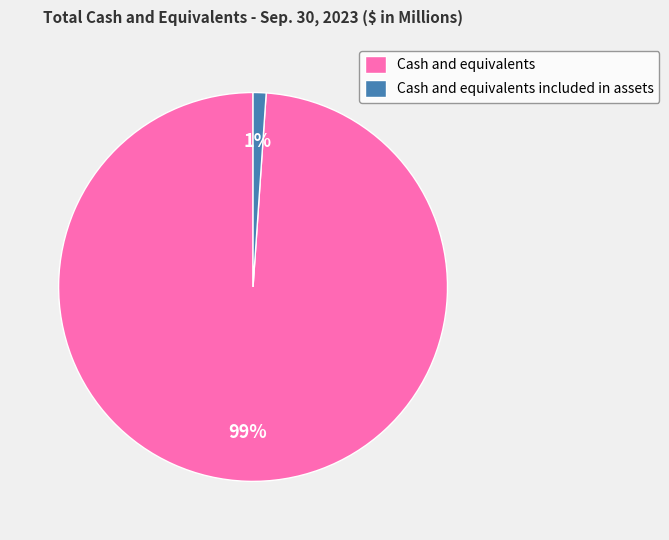

What percentage is the Cash and equivalents slice, to the nearest percent?

99%